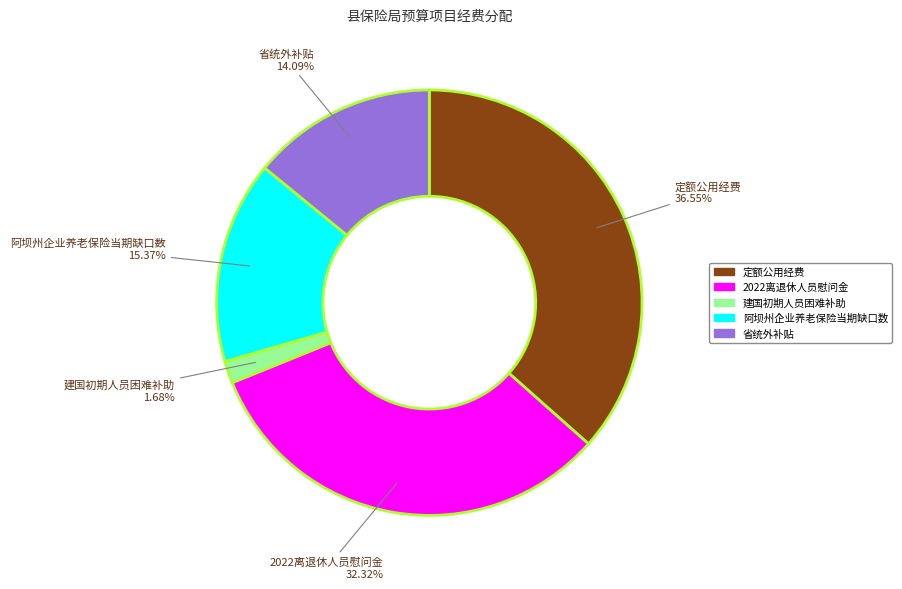

How many slices are in this pie chart?

5